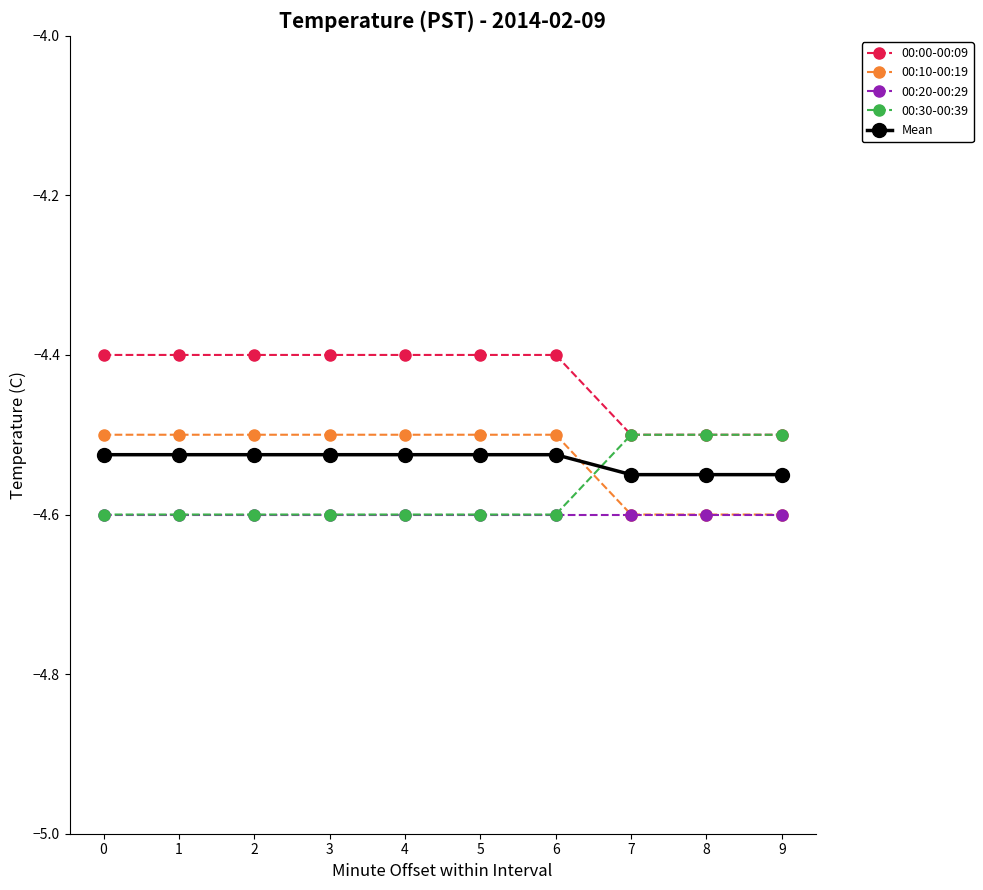

What is the total value across all series at 4?

-22.6